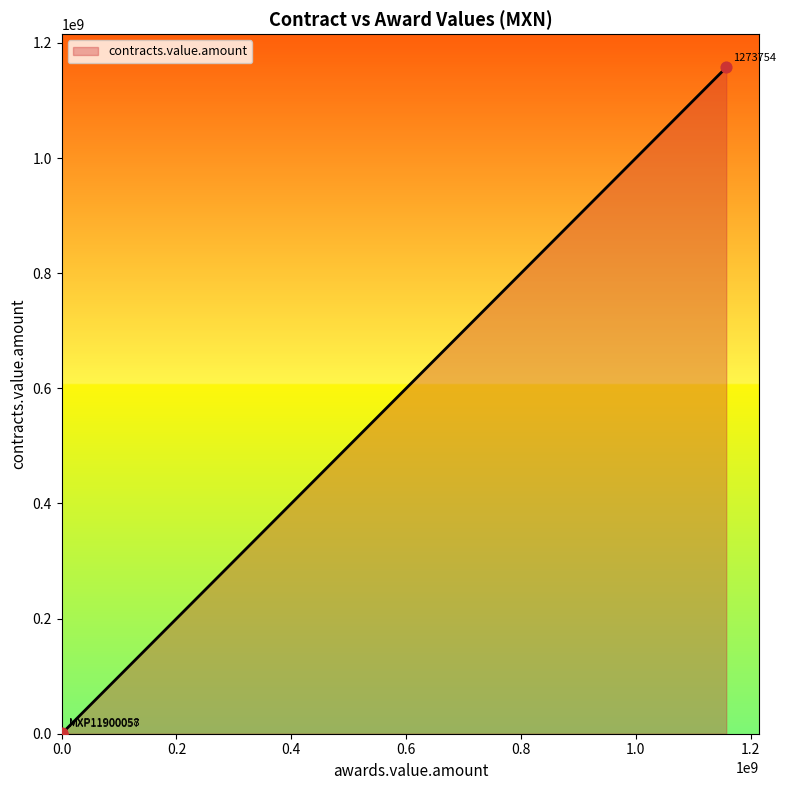

What is the greatest value displayed?

1157439743.0